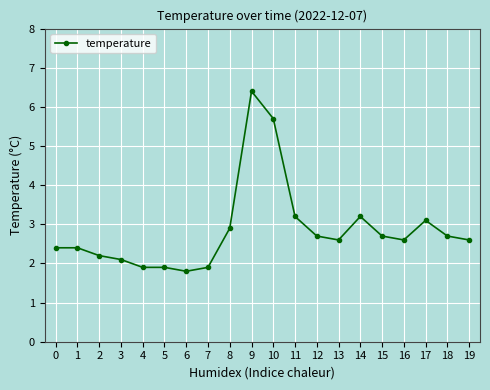

Count the number of values greater than 2.

16